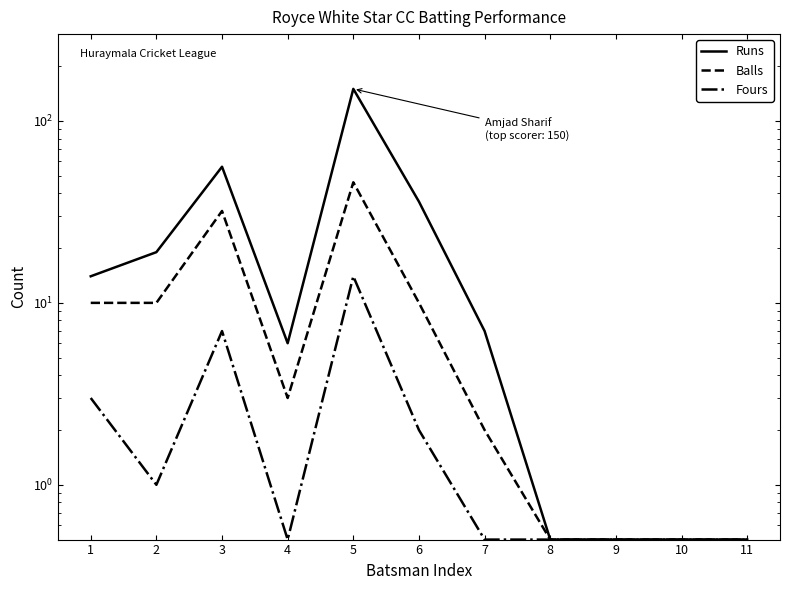

What is the spread (max minus min) of values at 6?

34.0